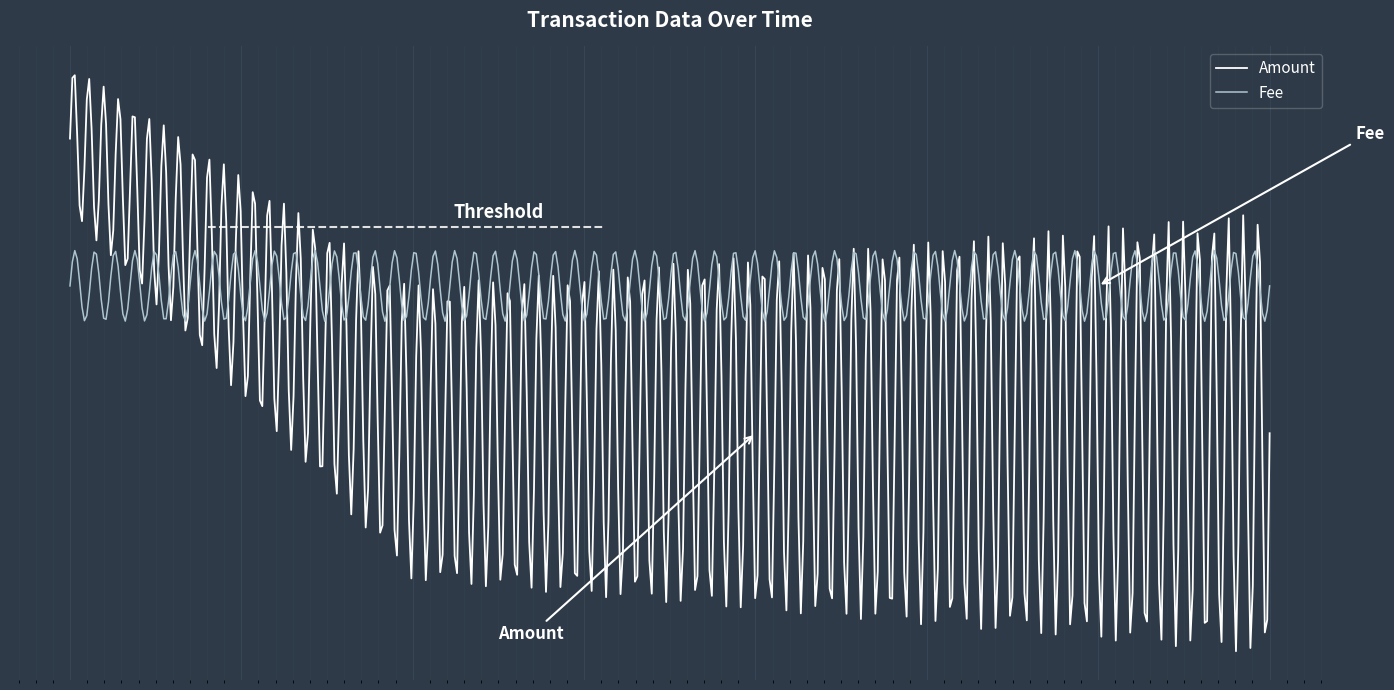

Is this an area chart (filled region under the line)?

No